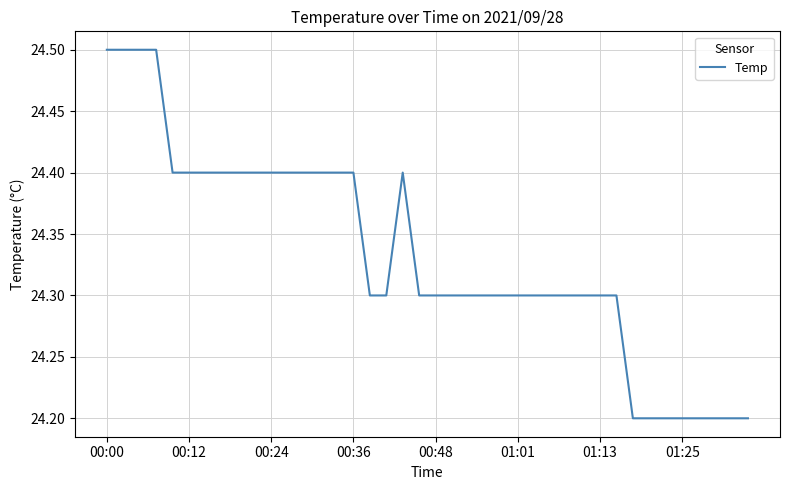

What is the difference between the maximum and minimum values?

0.3